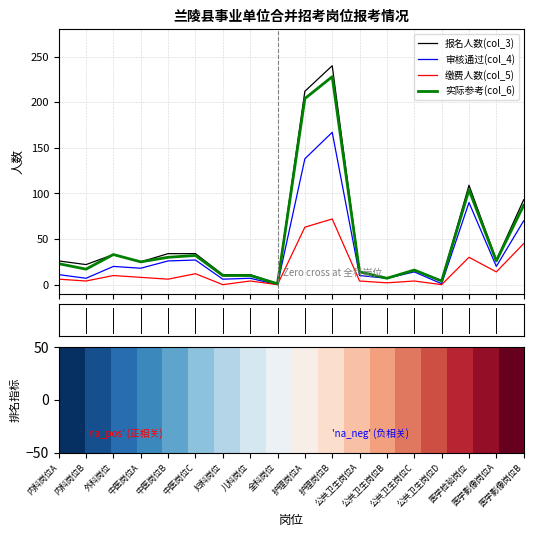

At which category is the sum across all series the highest?

护理岗位B